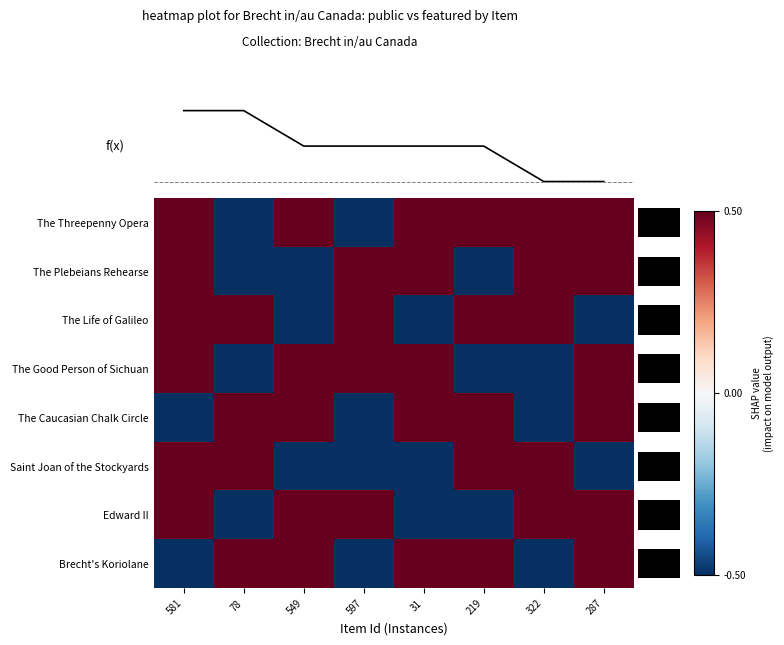

Is it true that The Plebeians Rehearse equals -0.7 at 219?

False